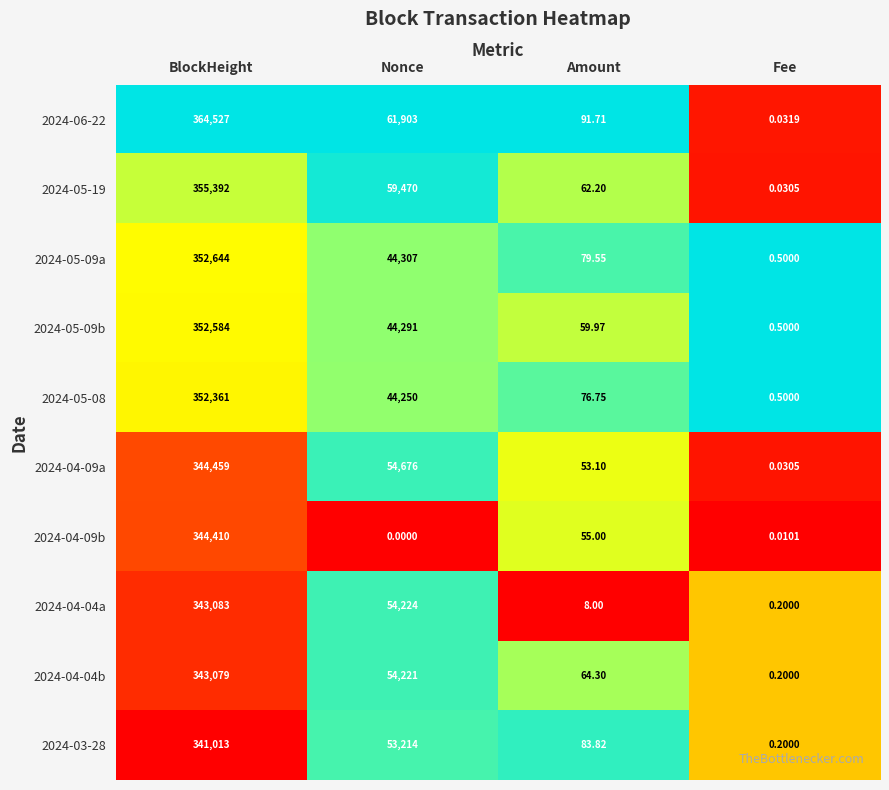

At which label is 2024-03-28 closest to 170506?

Nonce